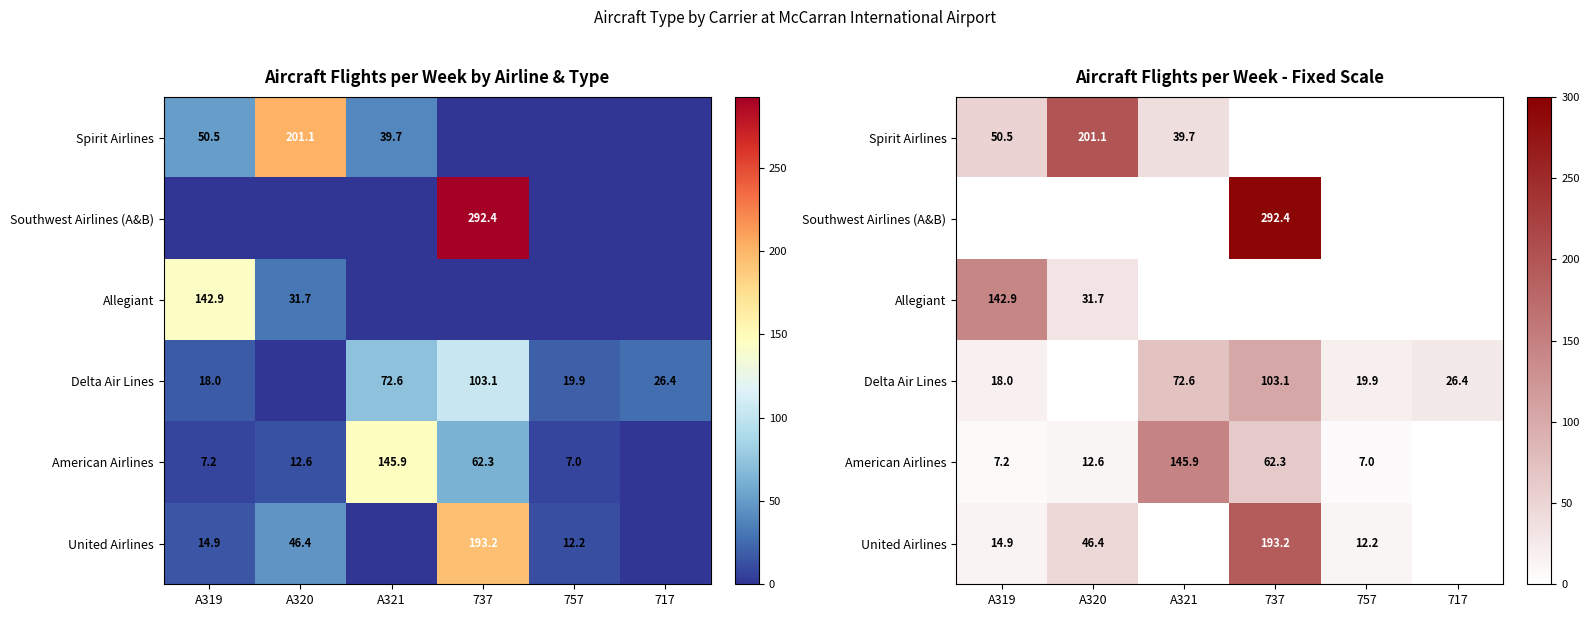

What is the sum of all Southwest Airlines (A&B) values?

292.4